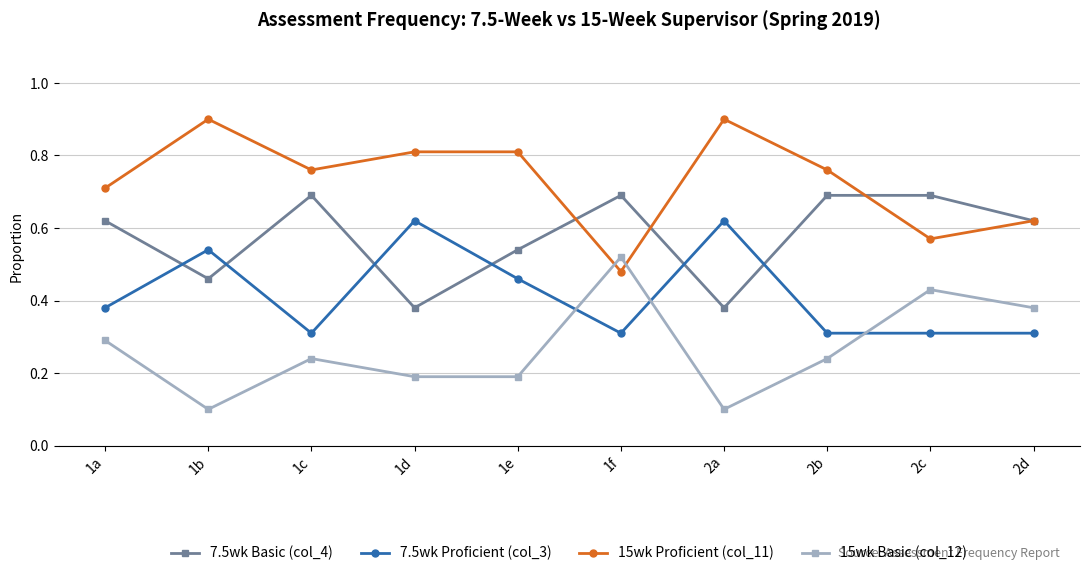

What is the greatest value displayed?

0.9